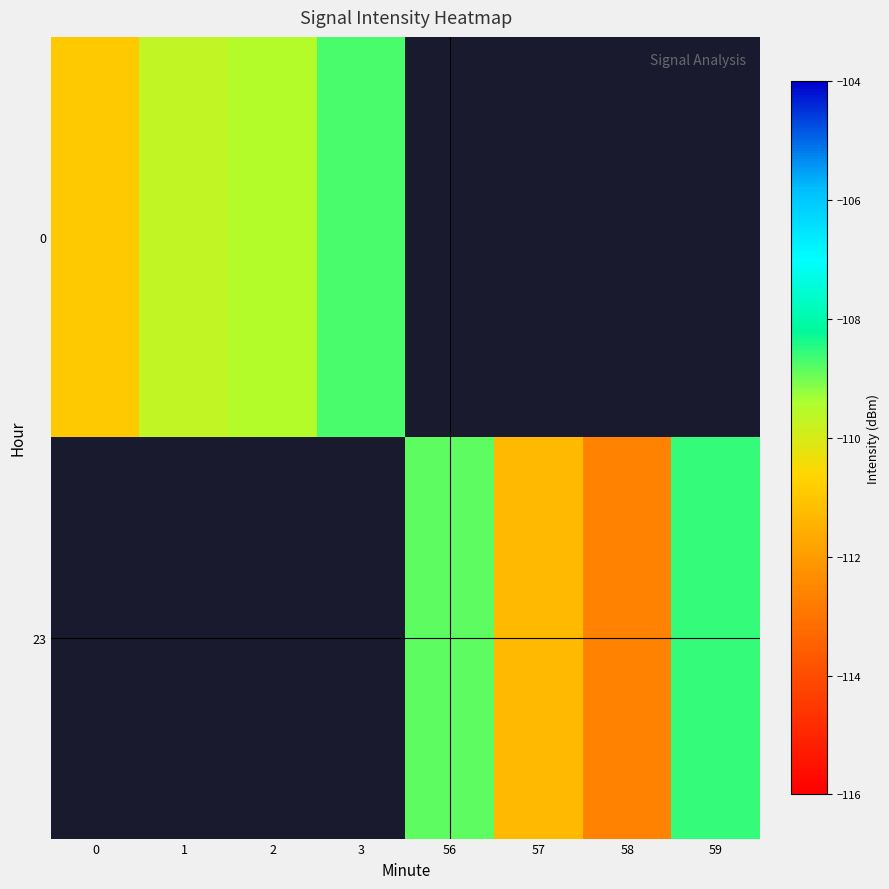

List the series in order of their peak value, lowest first.

0, 23